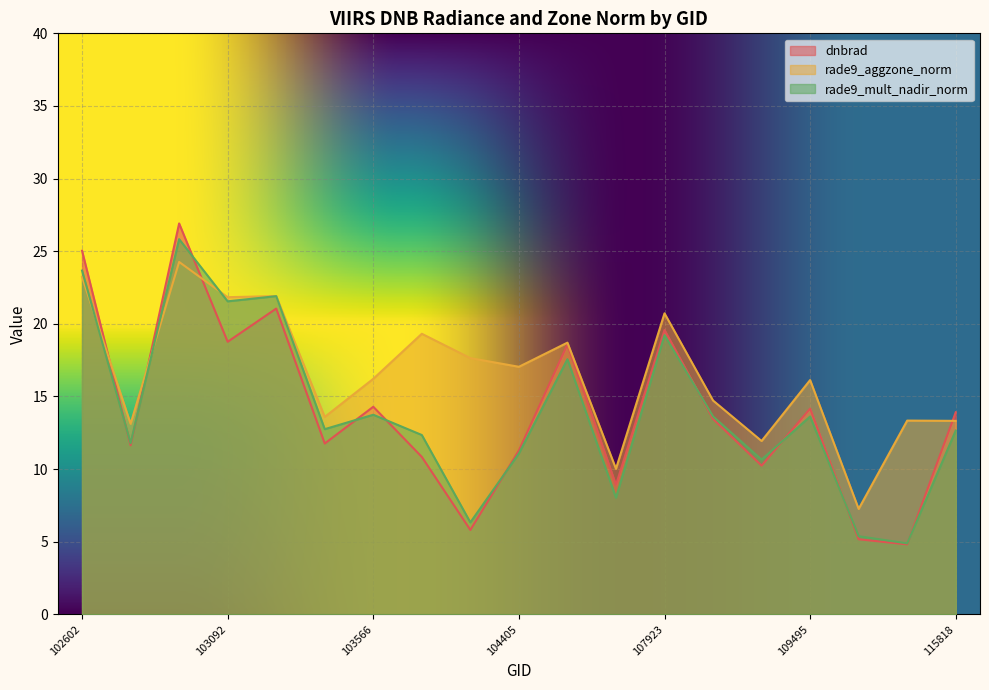

Where is the first local minimum for rade9_aggzone_norm?

102845